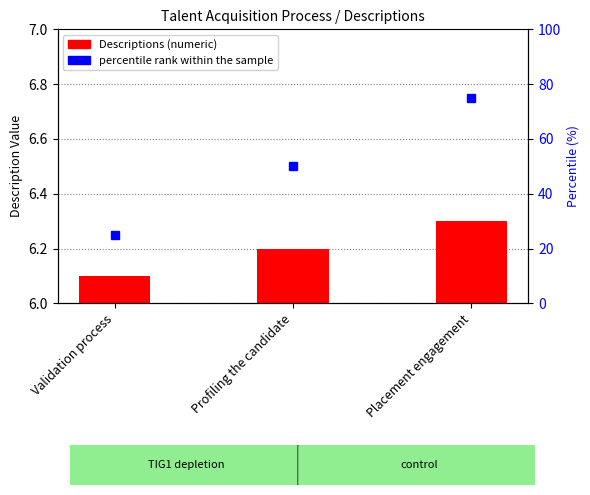

What is the ratio of the value at Profiling the candidate to the value at Placement engagement?

1.0